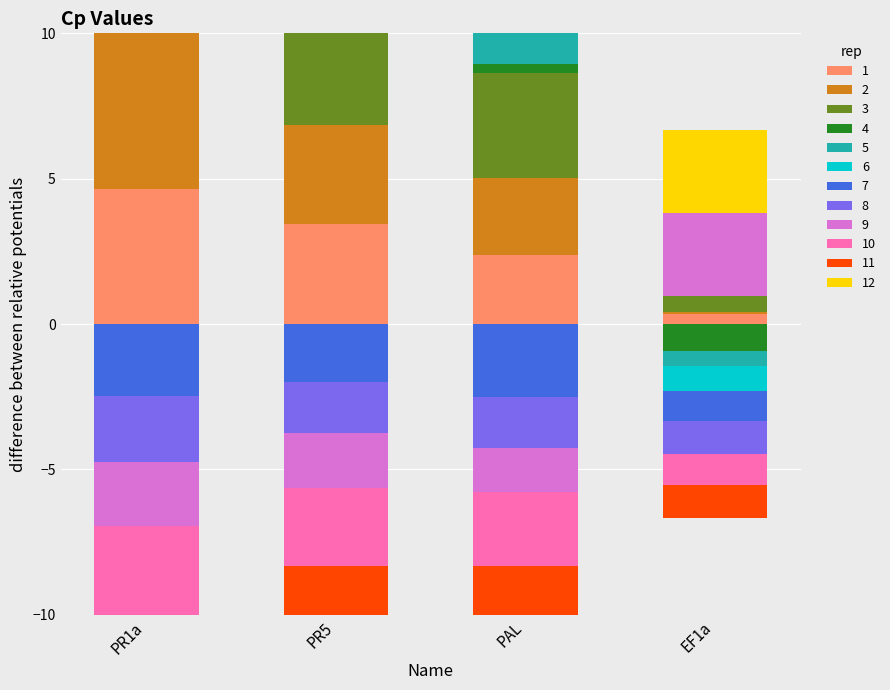

What is the label of the 2nd bar from the left?

PR5